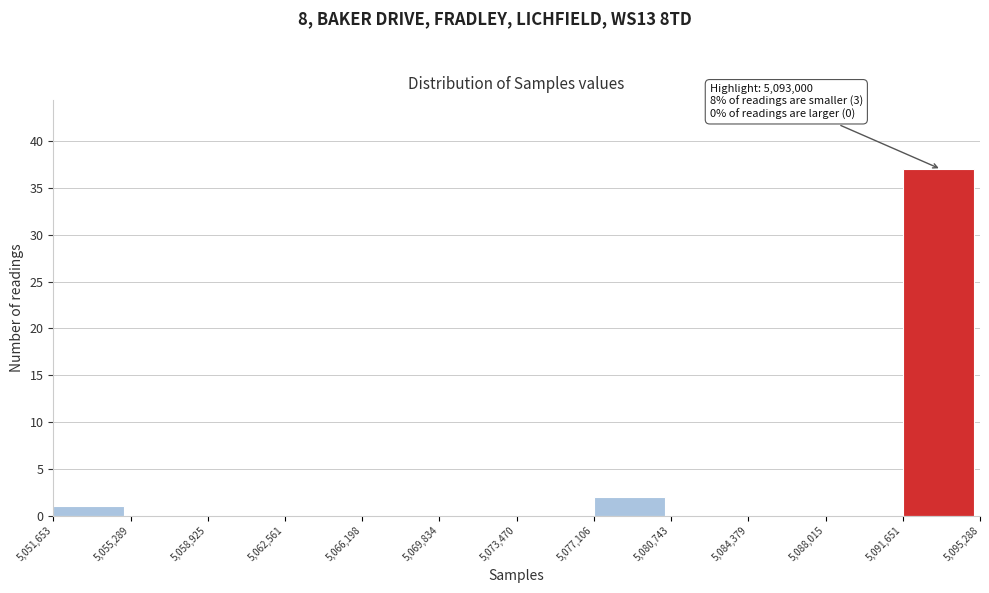

Which range on the x-axis has the tallest bar?

5,091,651 to 5,095,288